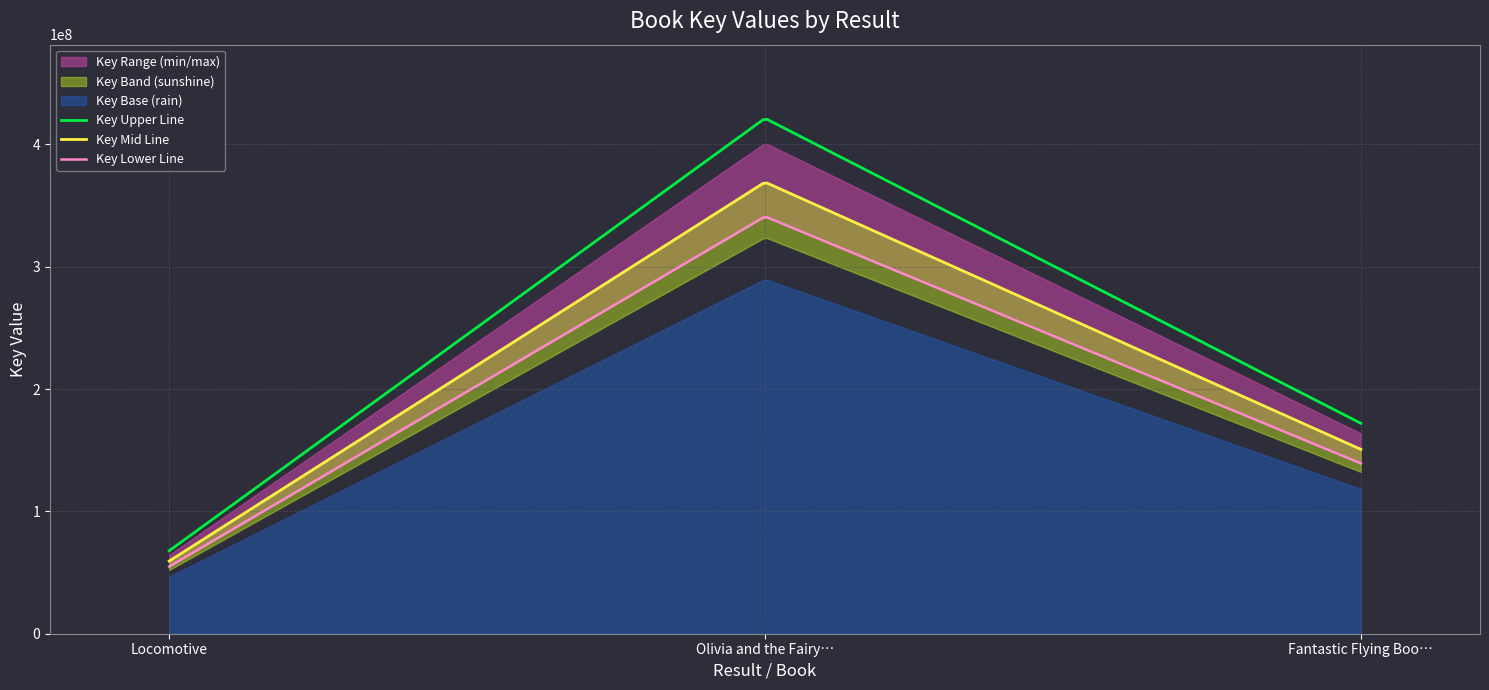

Between Olivia and the Fairy Princesses and Fantastic Flying Books of Mr. Morris Lessmore, which is larger?

Olivia and the Fairy Princesses